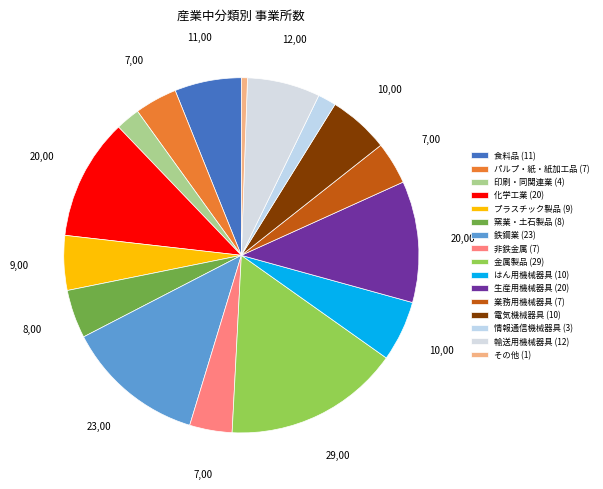

What portion of the pie excludes はん用機械器具?

94.5%